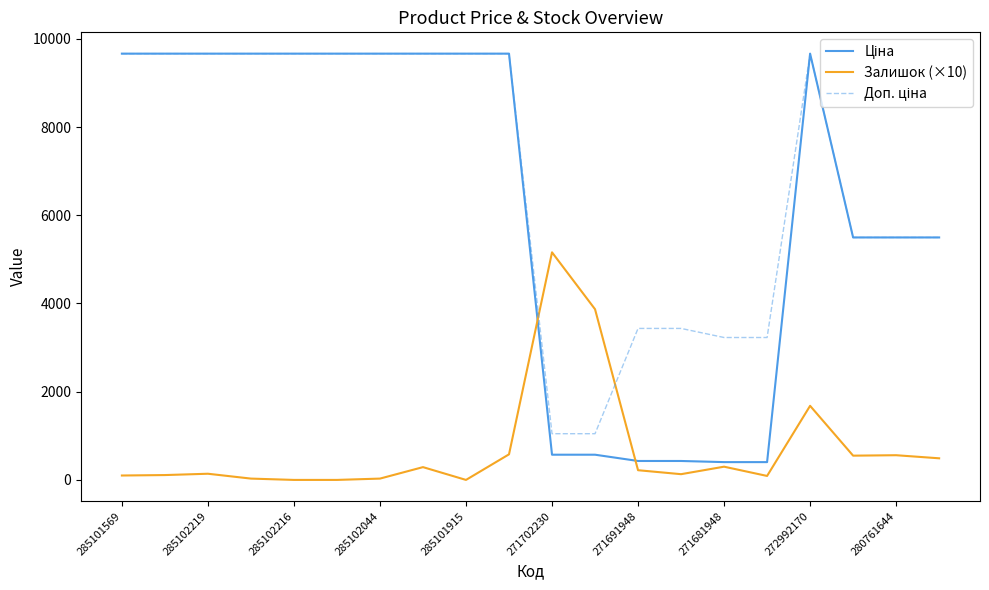

What is the greatest value displayed?

9664.7